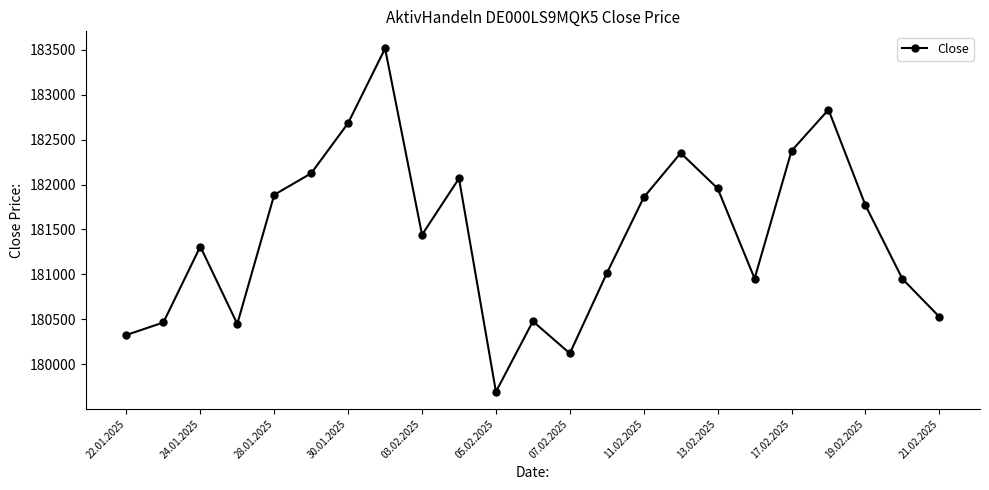

True or false: the data has more than 2 interior local peaks.

True